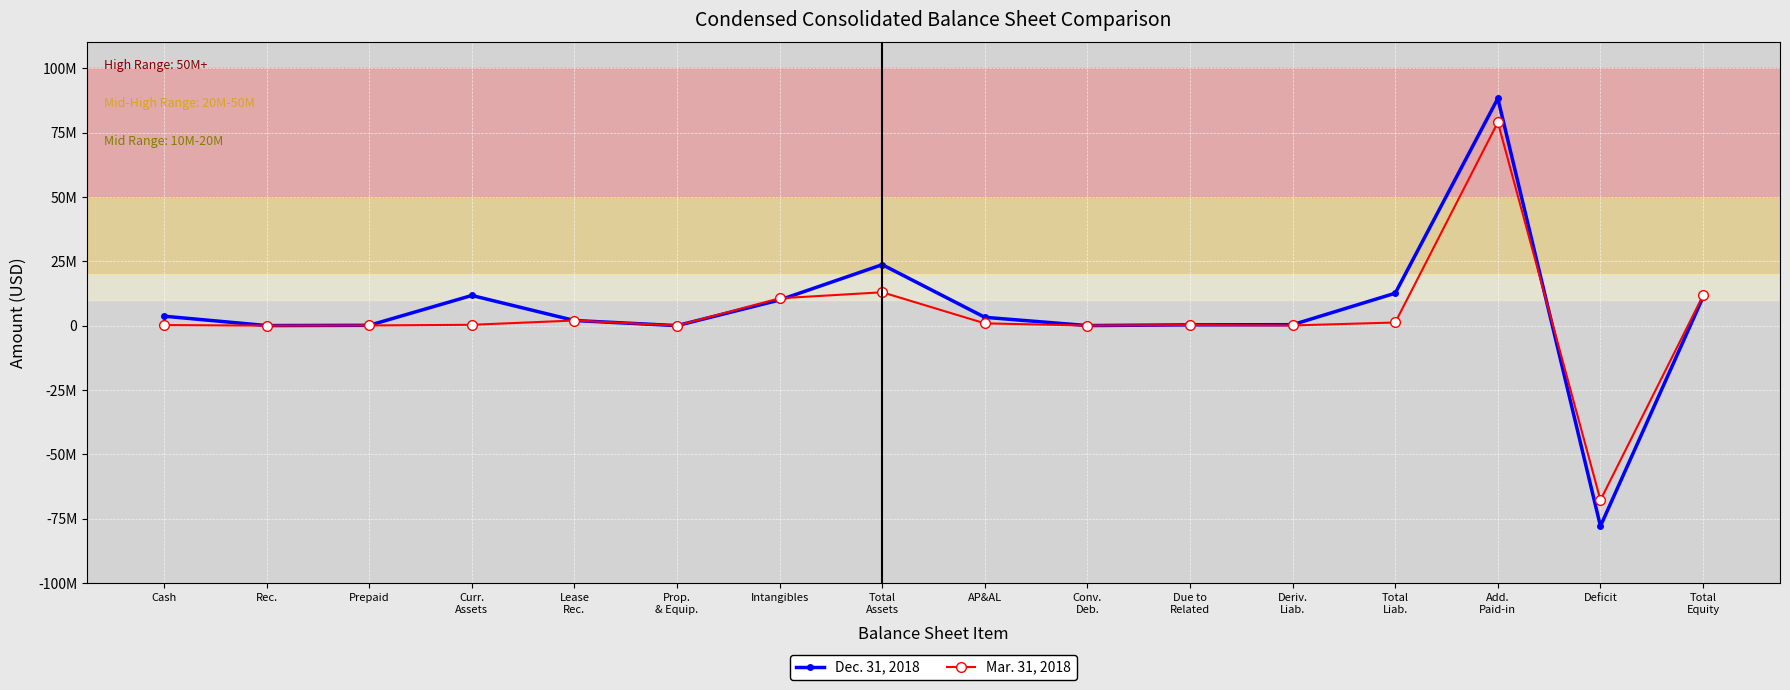

What is the label of the 15th point from the right?

Rec.